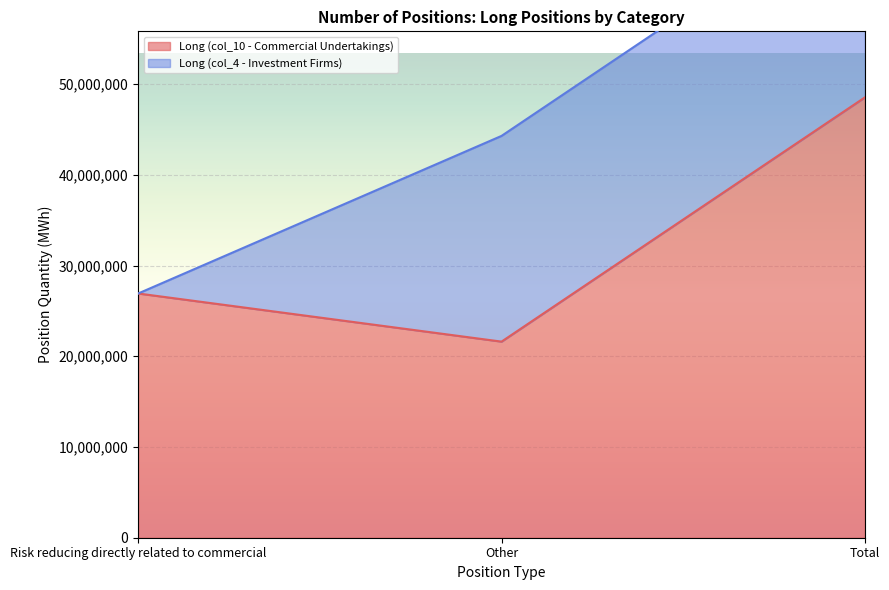

Where is Long (col_10 - Commercial Undertakings) nearest to the value 35071423?

Risk reducing directly related to commercial